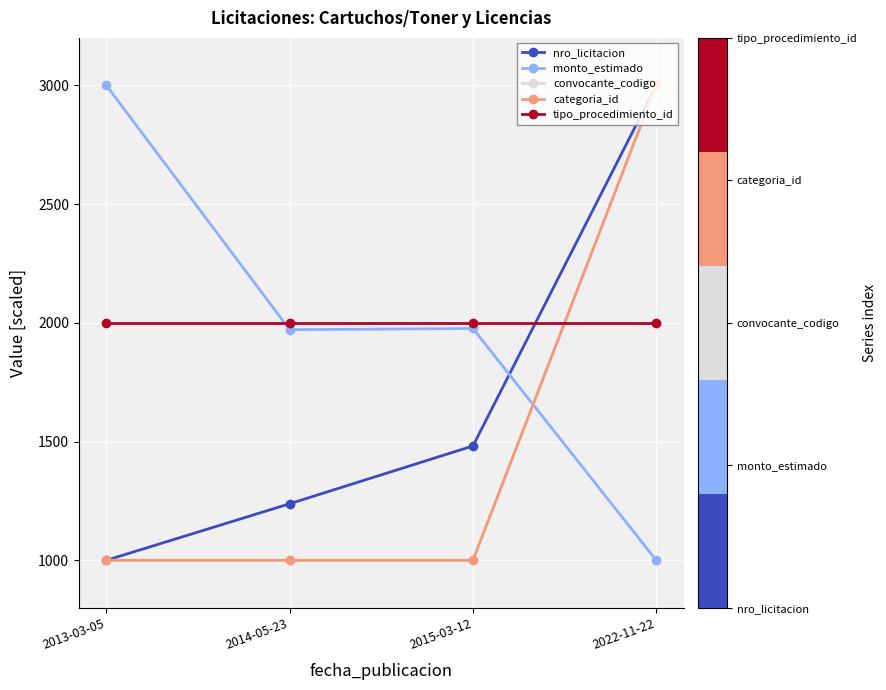

Does the chart have visible grid lines?

Yes